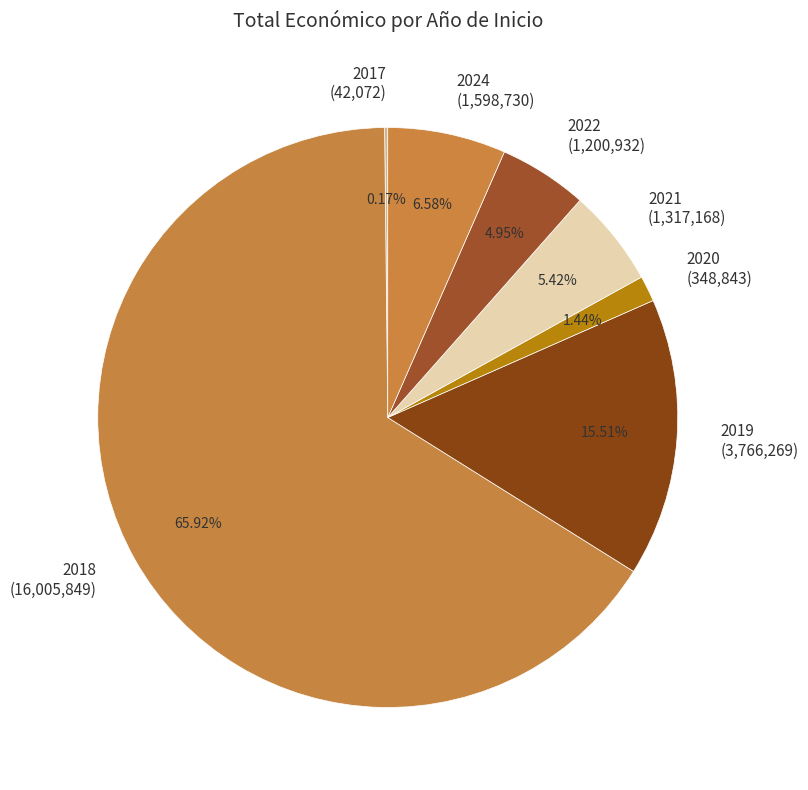

Does 2020 (348,843) represent more than half of the total?

No